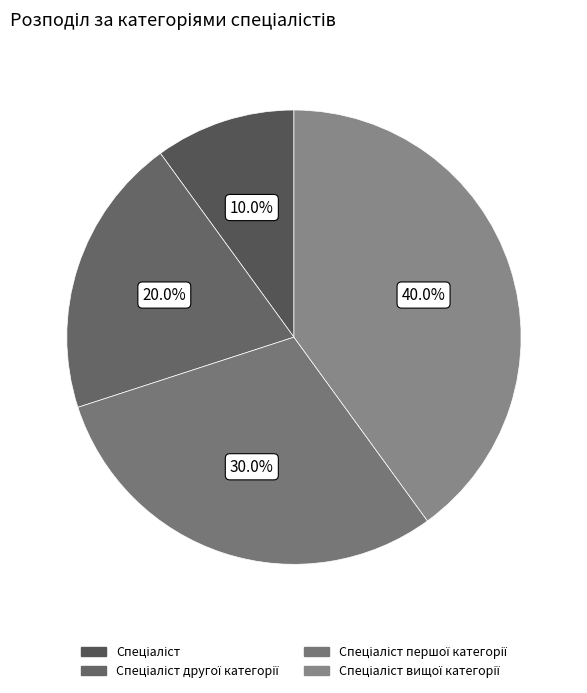

To the nearest percent, what percentage of the pie is Спеціаліст?

10%